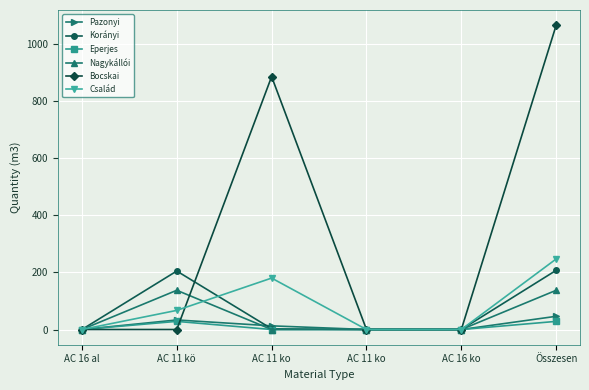

What are all the series names shown in the legend?

Pazonyi, Korányi, Eperjes, Nagykállói, Bocskai, Család